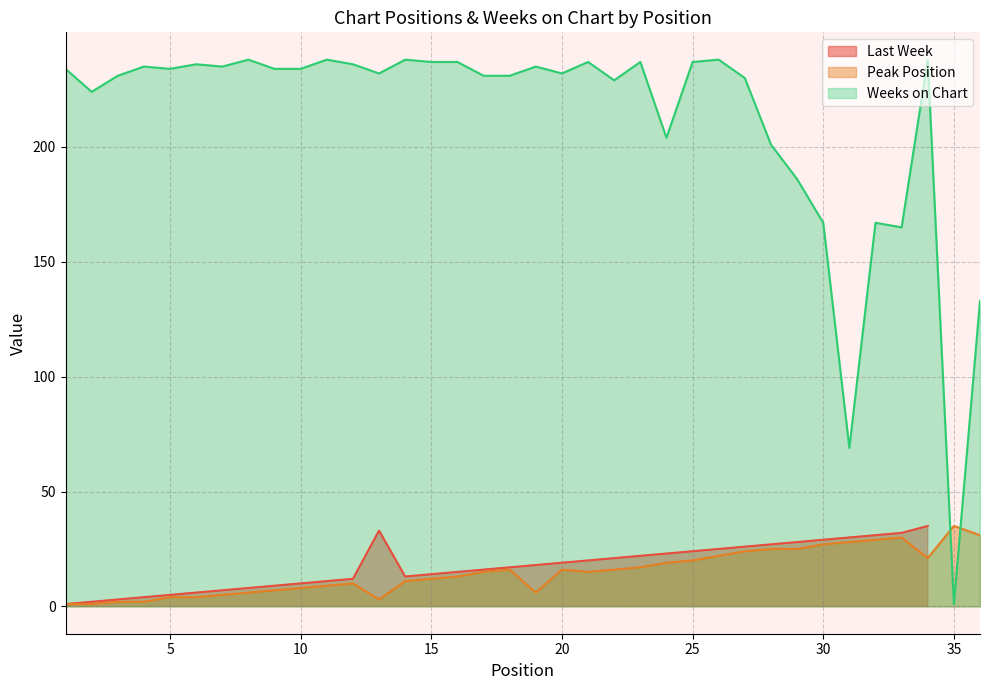

Which category has the lowest value in the Weeks on Chart series?

35